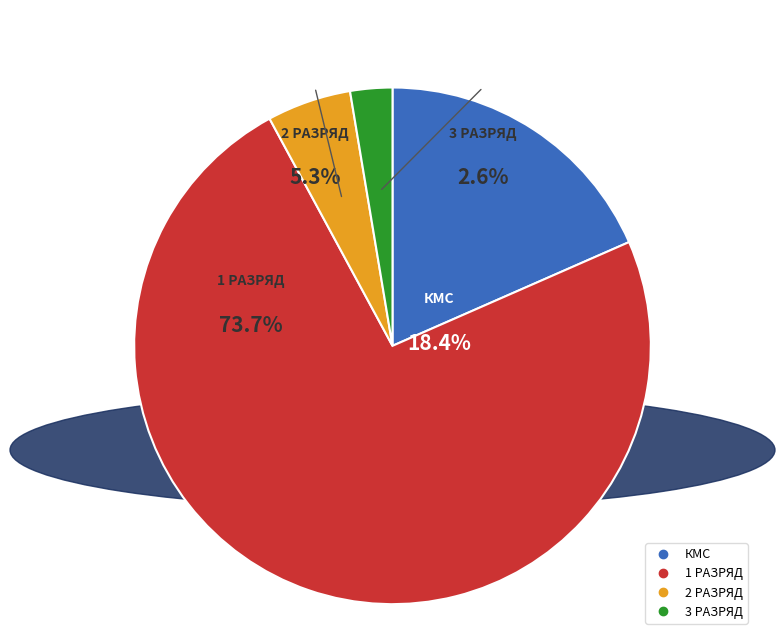

True or false: 3 accounts for 1% of the total.

False